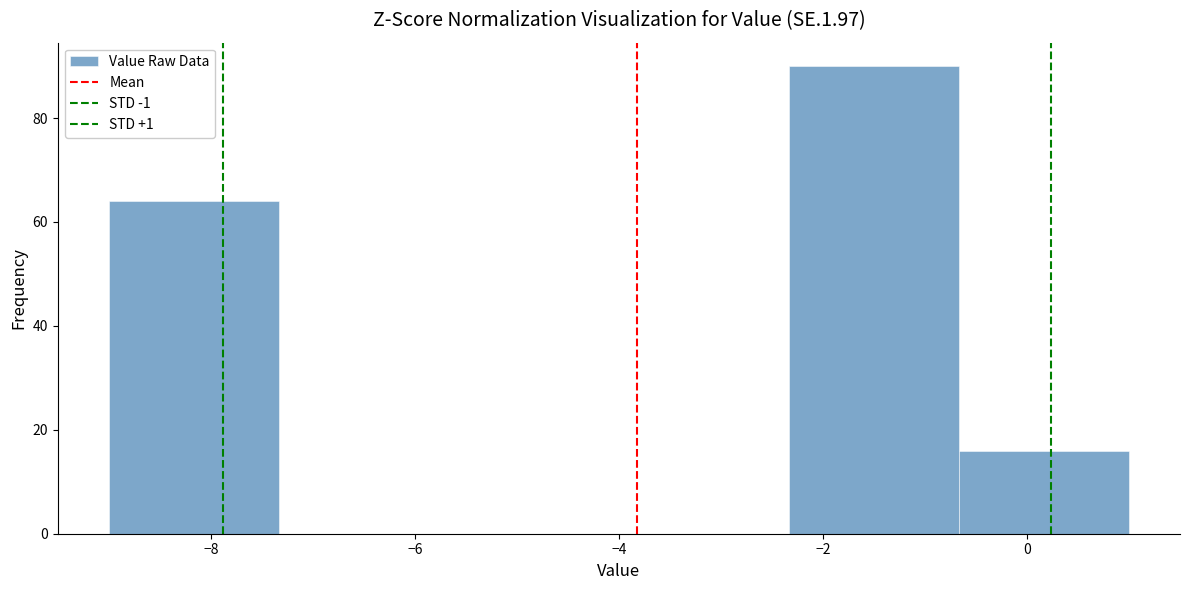

Reading left to right, list every bar in this chart as the range it spans on the x-axis followed by its height. Neither the bar edges nor the heights are printed on the chart, so give them approximately, as read against the axes.

-9.0 to -7.4: 64
-7.4 to -5.6: 0
-5.6 to -4.0: 0
-4.0 to -2.4: 0
-2.4 to -0.6: 90
-0.6 to 1.0: 16